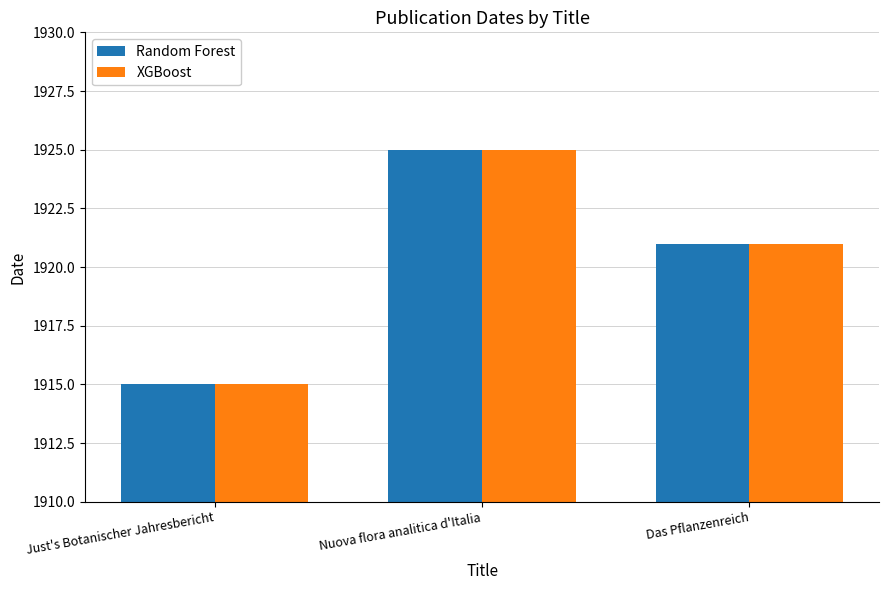

The XGBoost series shows 1915 at Just's Botanischer Jahresbericht. True or false?

True